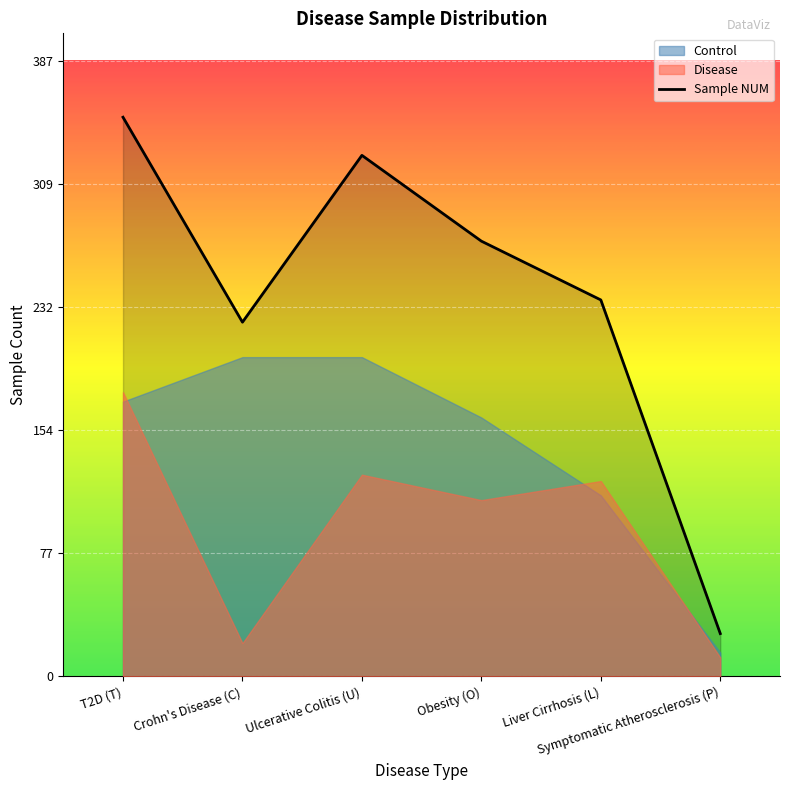

List the series in order of their overall mean, lowest first.

Disease, Control, Sample NUM